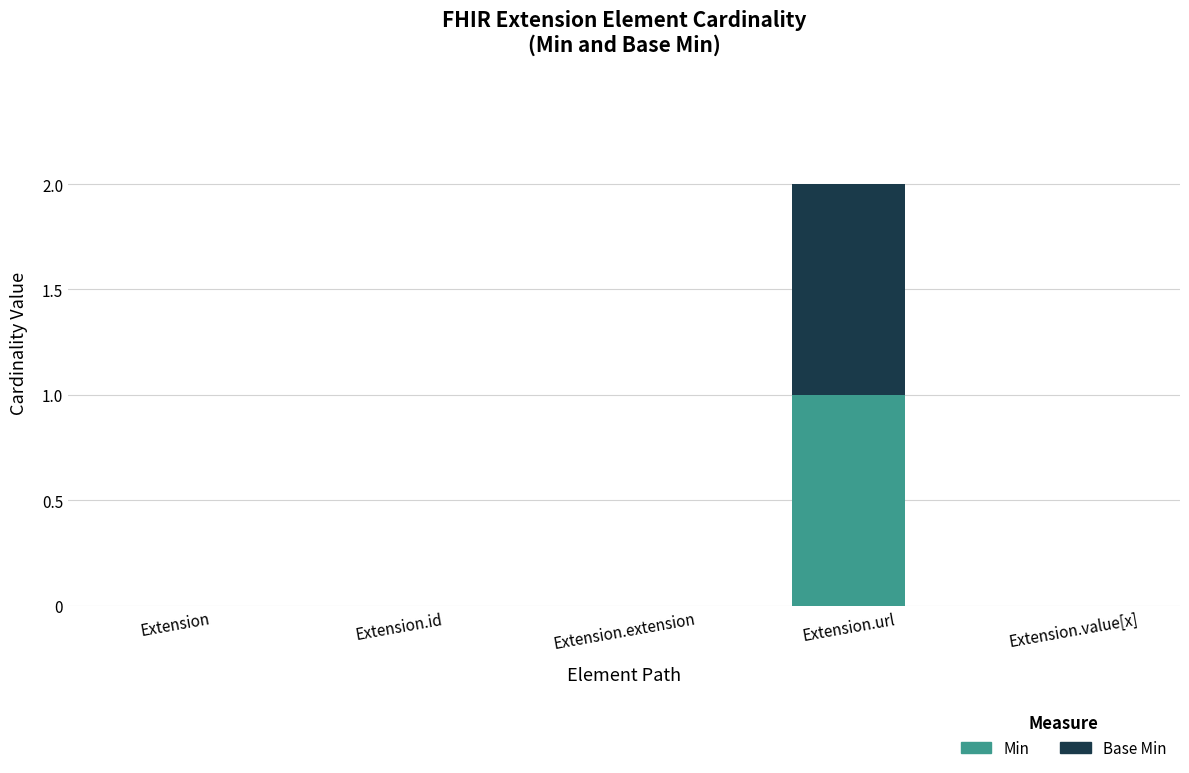

At which category is the sum across all series the highest?

Extension.url